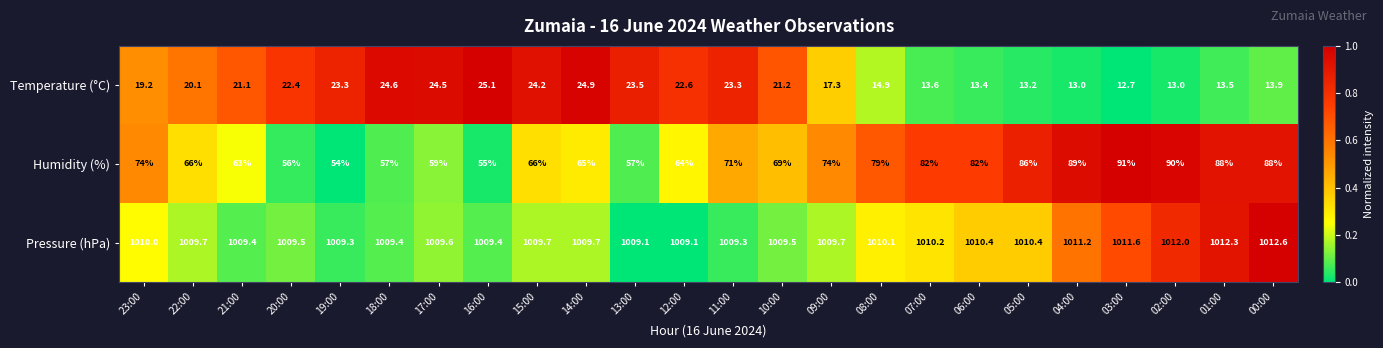

Rank the series at 15:00 from highest to lowest value.

Pressure (hPa), Humidity (%), Temperature (°C)